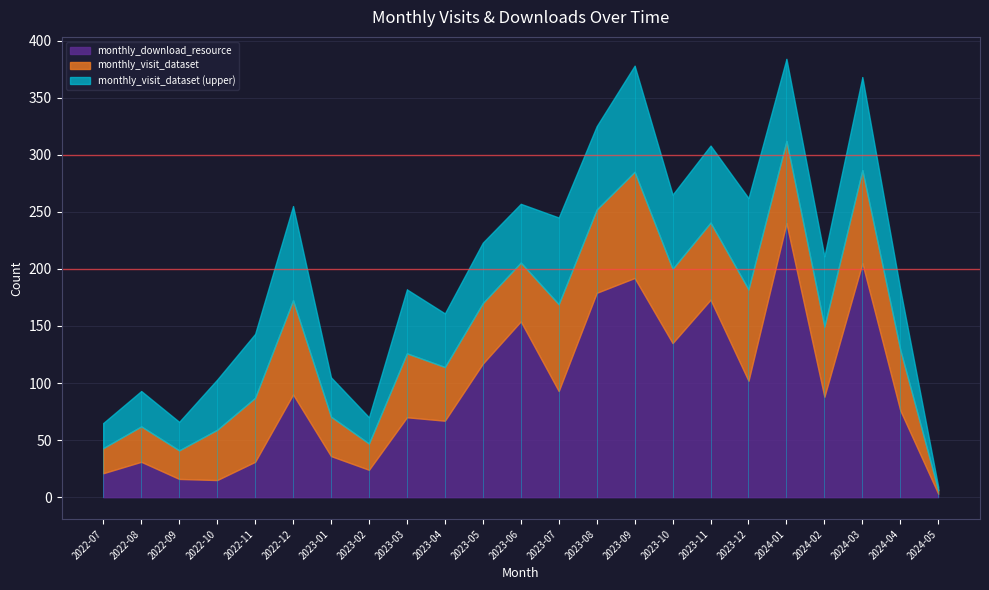

At which label does monthly_download_resource reach its peak?

2024-01